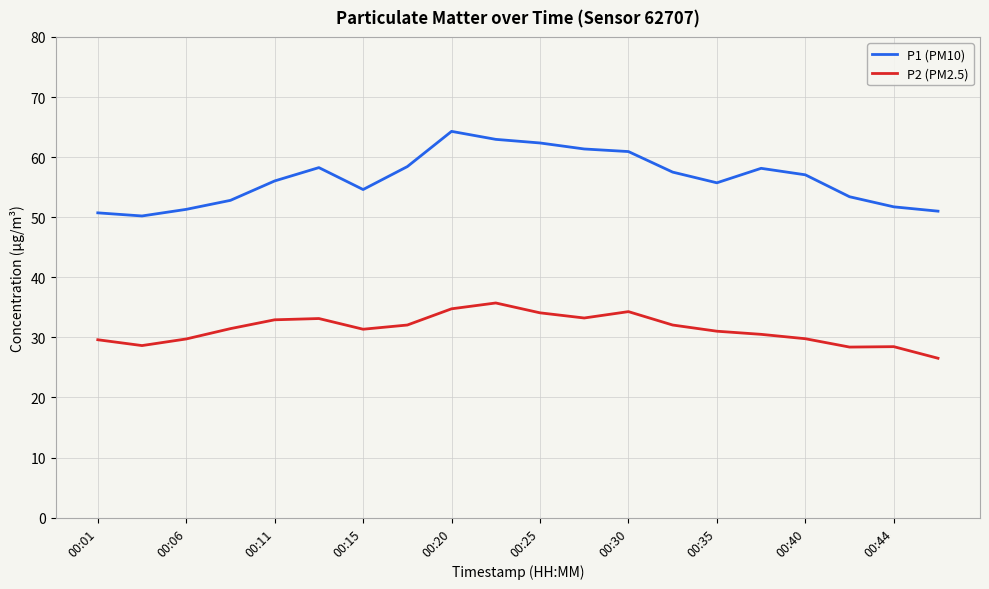

Rank the series by their average value, from lowest to highest.

P2 (PM2.5), P1 (PM10)